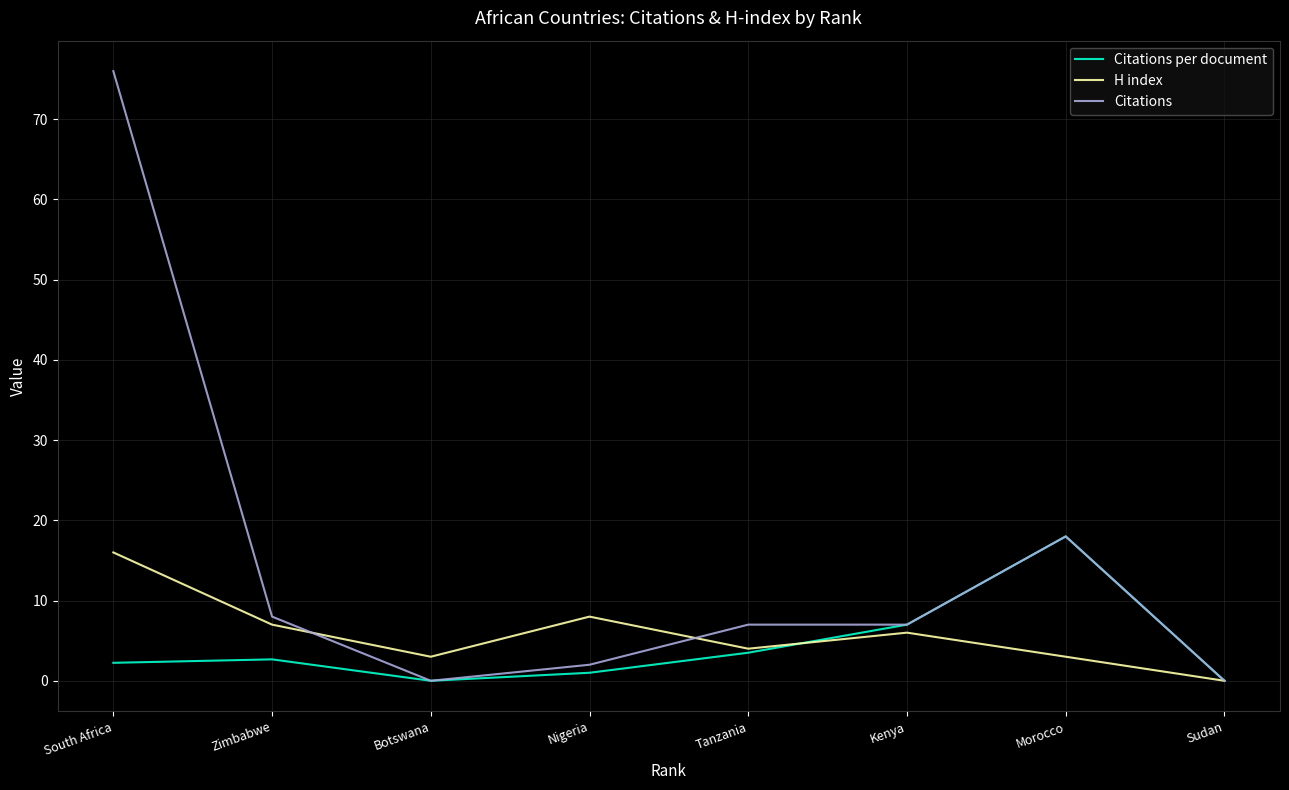

What is the difference between the H index values at South Africa and Morocco?

13.0